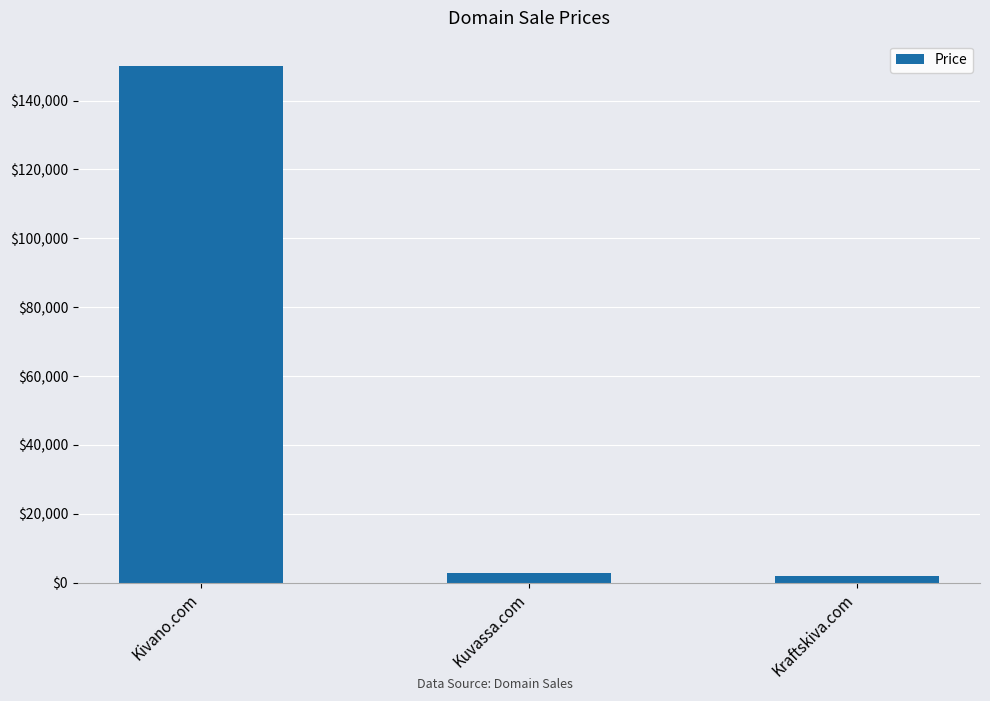

Read the value at Kraftskiva.com.

1888